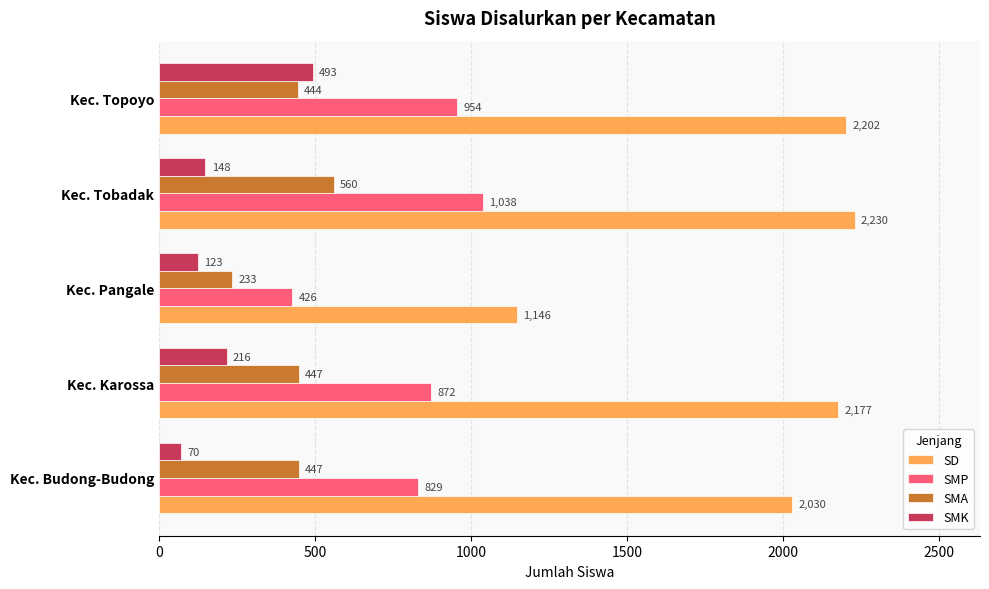

How many data points in SMP are less than 872?

2